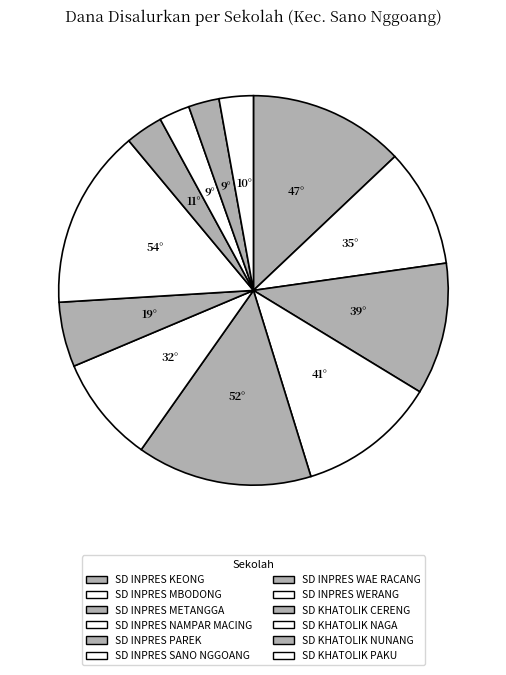

What percentage is the SD INPRES SANO NGGOANG slice, to the nearest percent?

9%